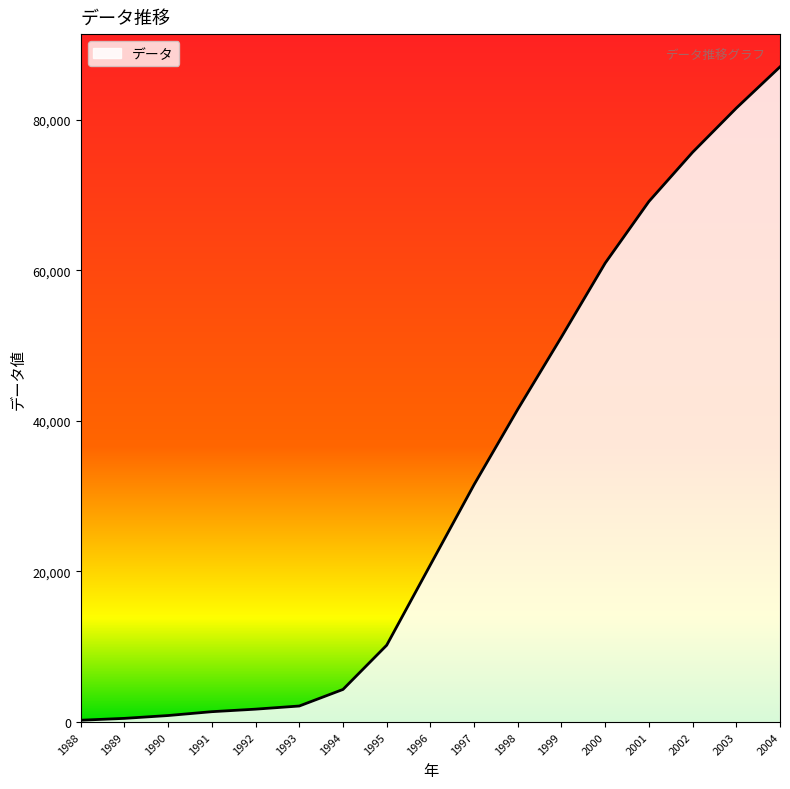

Where is the data nearest to the value 43620?

1998